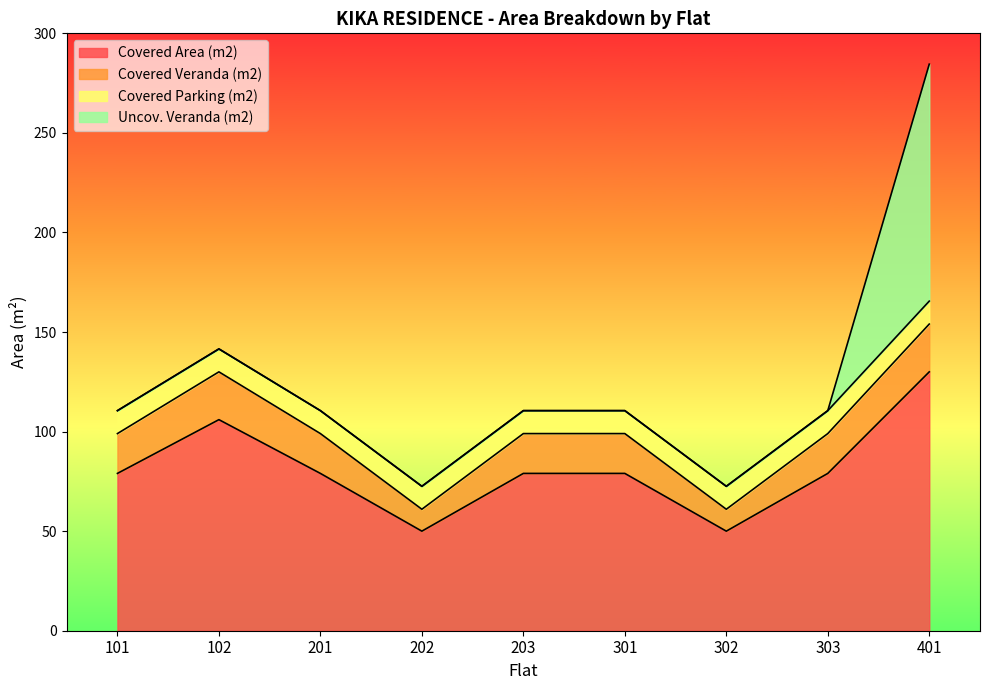

Is it true that Covered Area (m2) equals 76.7 at 302?

False